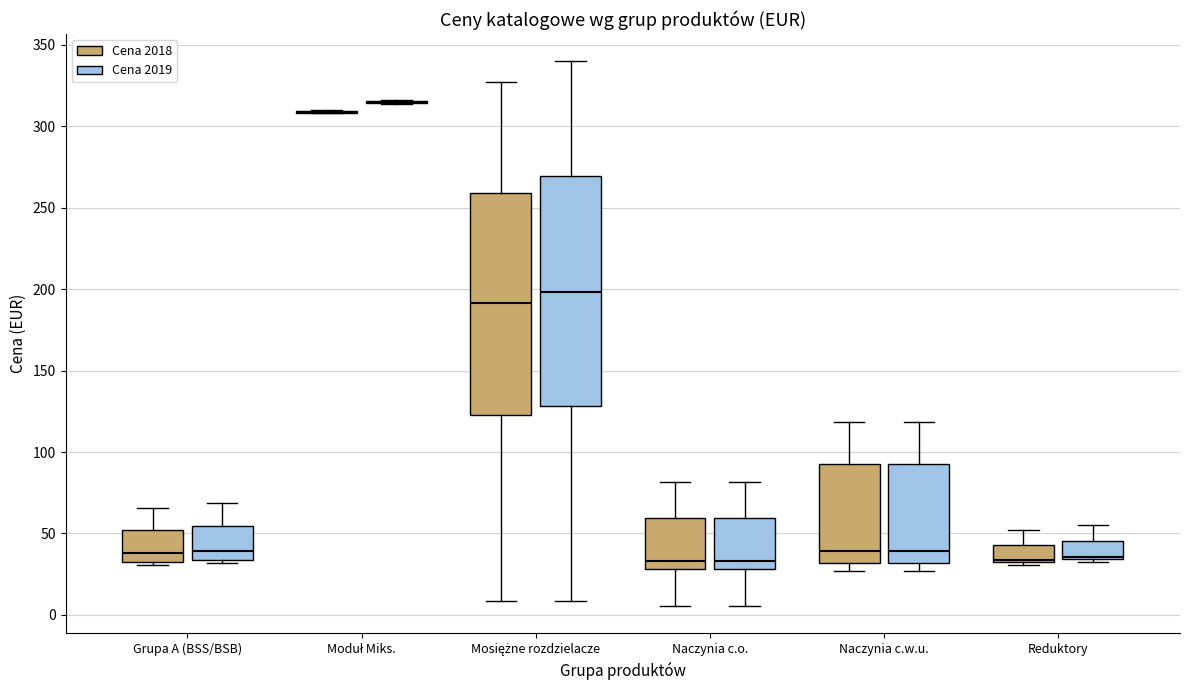

Where is the upper edge of the box for Reduktory (Cena 2018) on the y-axis? The values are not printed on the chart, so give them approximately, as read against the axis.

45